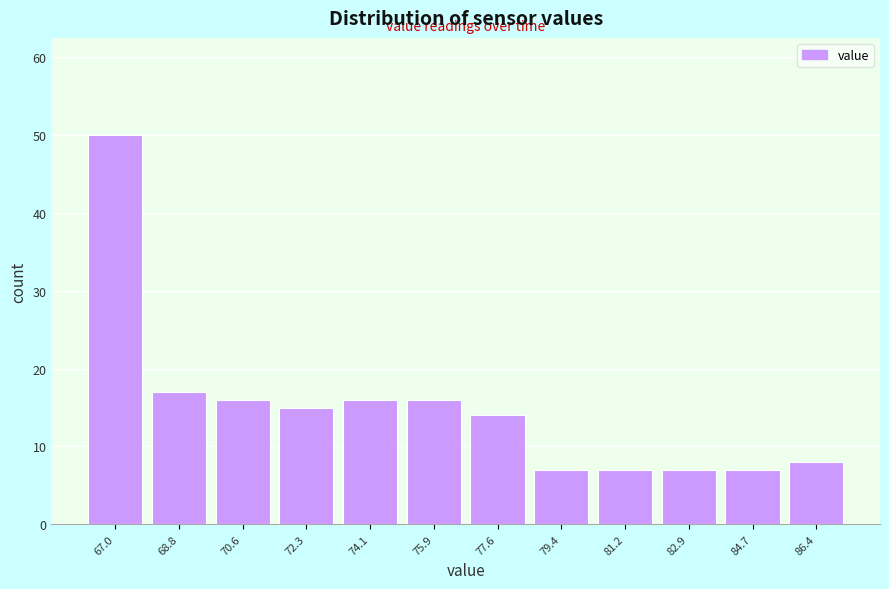

Reading right to left, what are all the values shown in this chart?

8	7	7	7	7	14	16	16	15	16	17	50